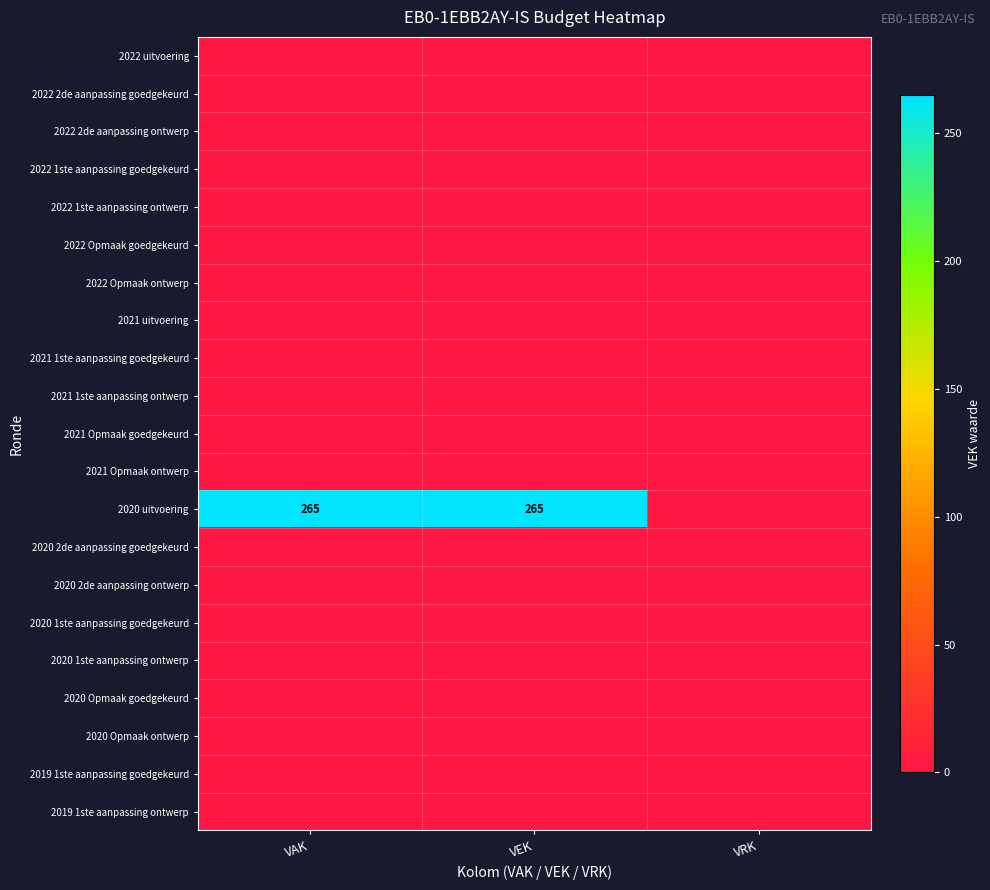

Where is 2020 Opmaak goedgekeurd nearest to the value 0?

VAK